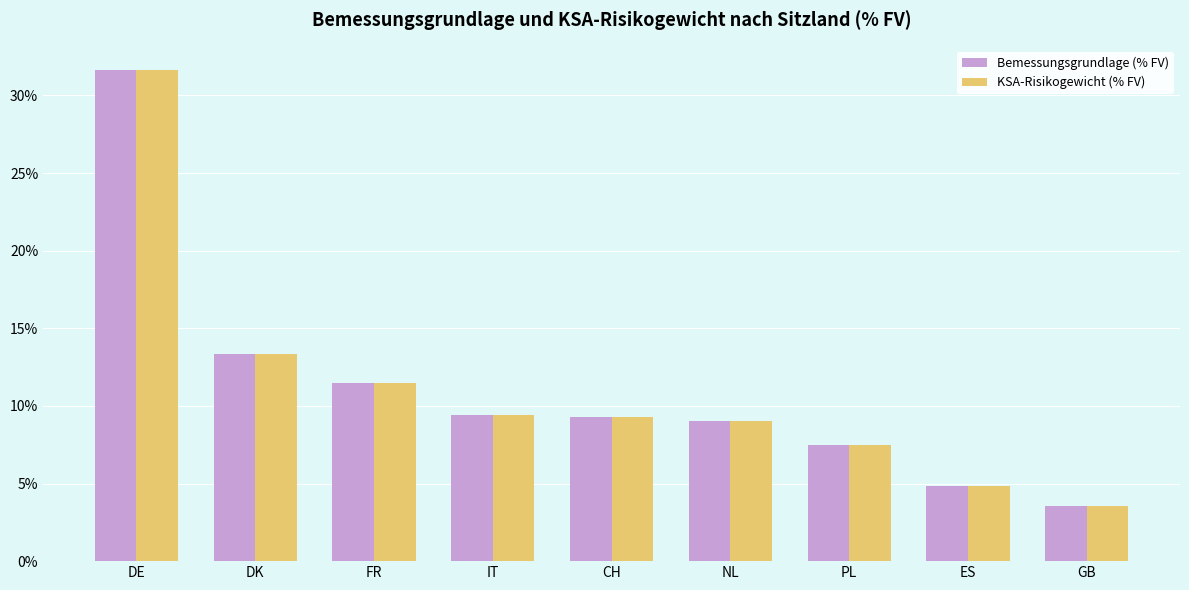

What is the highest value of the KSA-Risikogewicht (% FV) series?

31.6